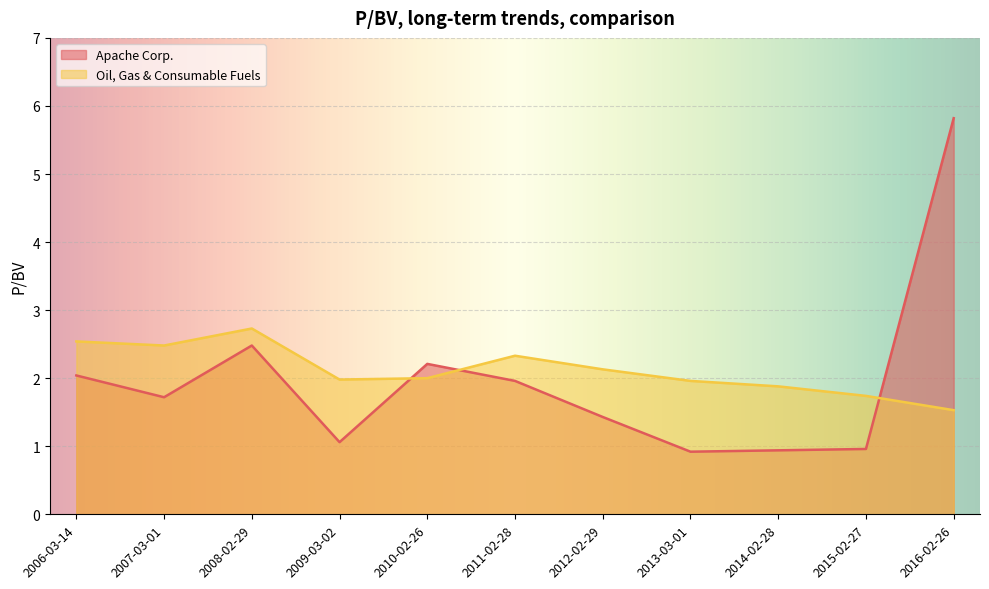

What is the difference between the highest and lowest values at 2010-02-26?

0.2